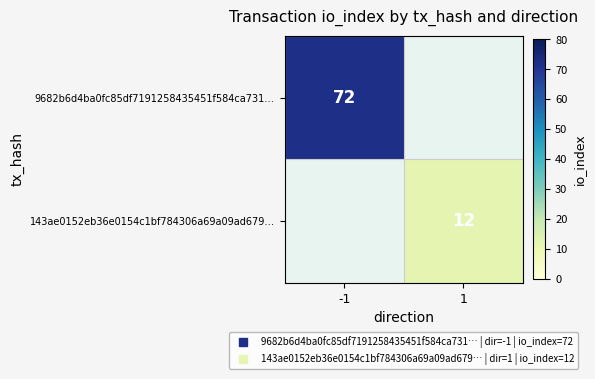

Which series has the largest range (max minus min)?

9682b6d4ba0fc85df7191258435451f584ca731…